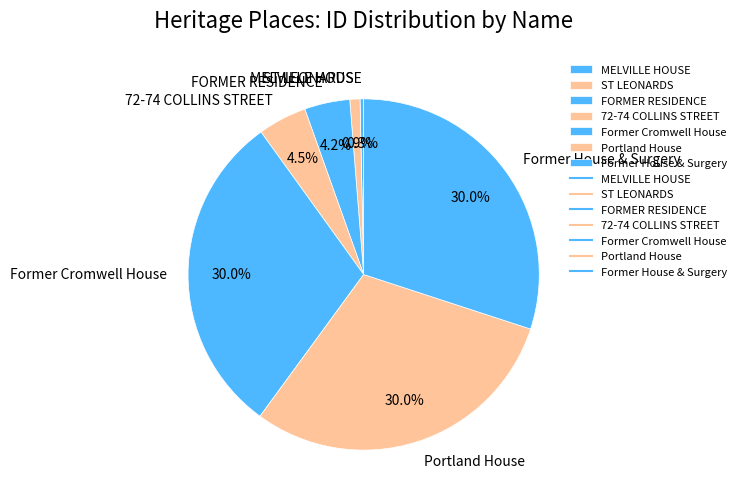

How many slices are in this pie chart?

7